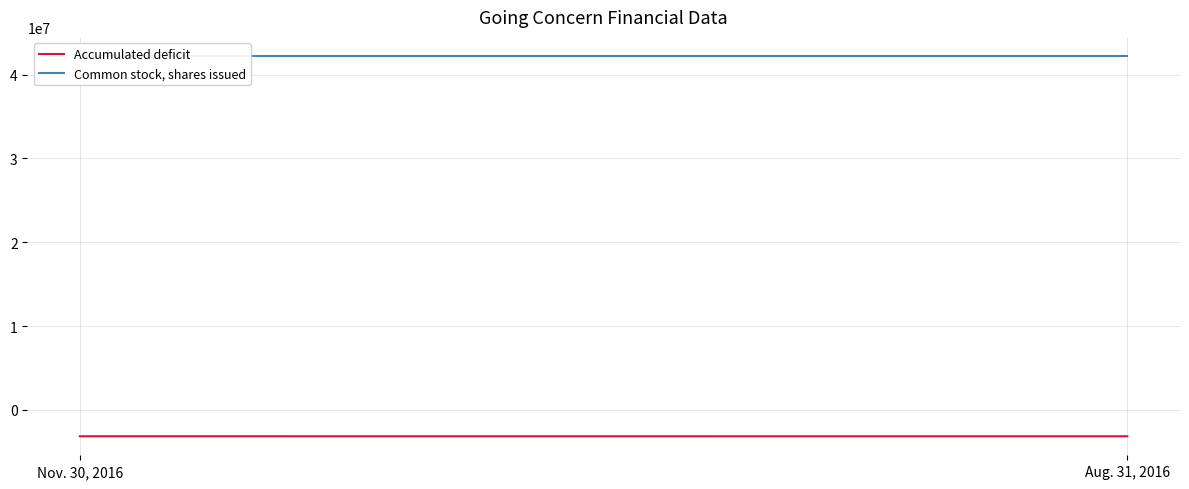

What is the greatest value displayed?

42219990